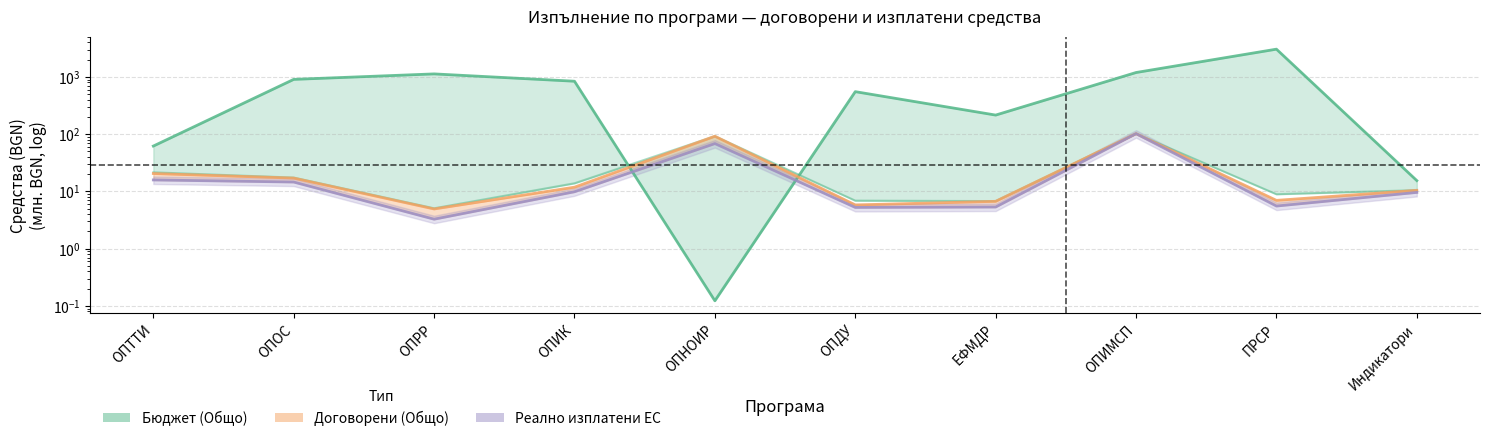

What is the label of the 9th point from the right?

ОПОС